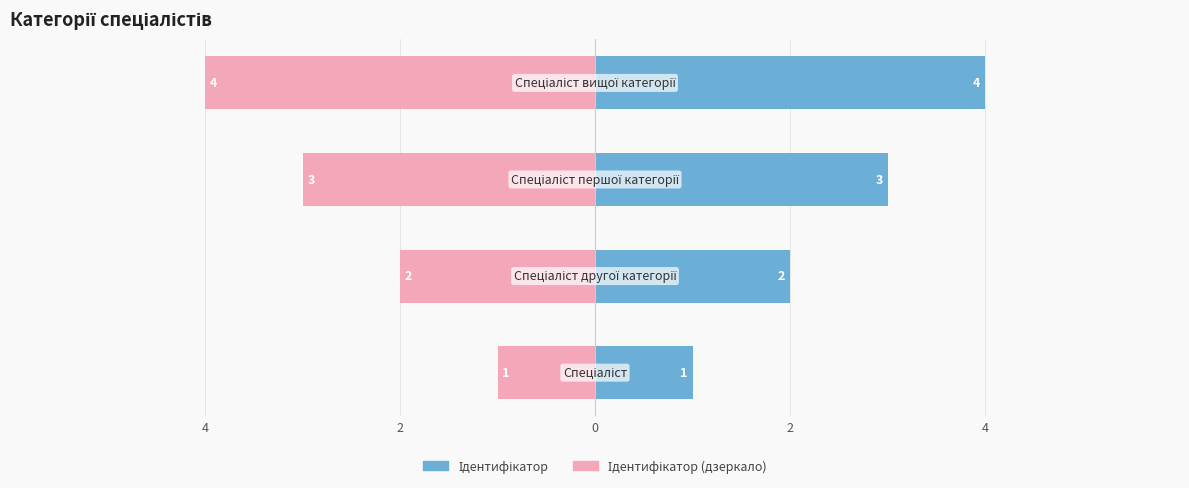

What is the highest value of the Ідентифікатор series?

4